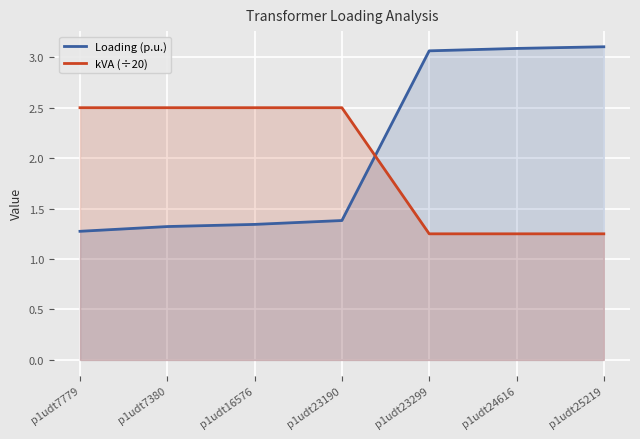

The value of Loading (p.u.) at p1udt16576 is 1.3. True or false?

True